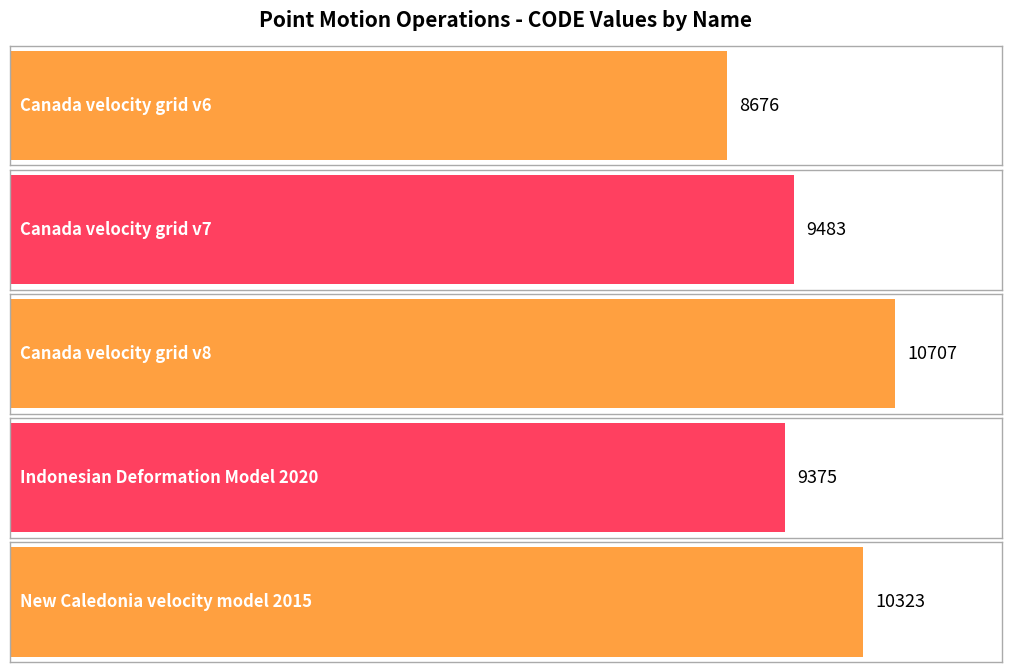

At which category does the chart reach its peak across all series?

Canada velocity grid v8